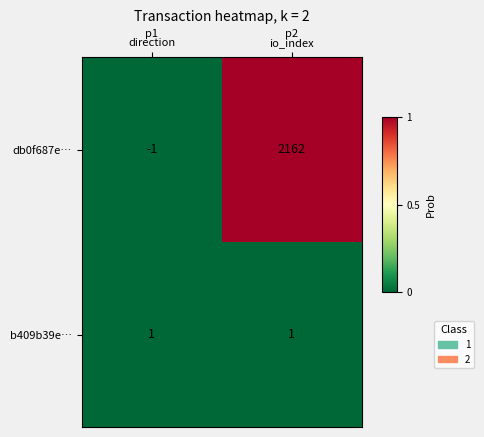

Is it true that db0f687e… equals 0 at direction?

False